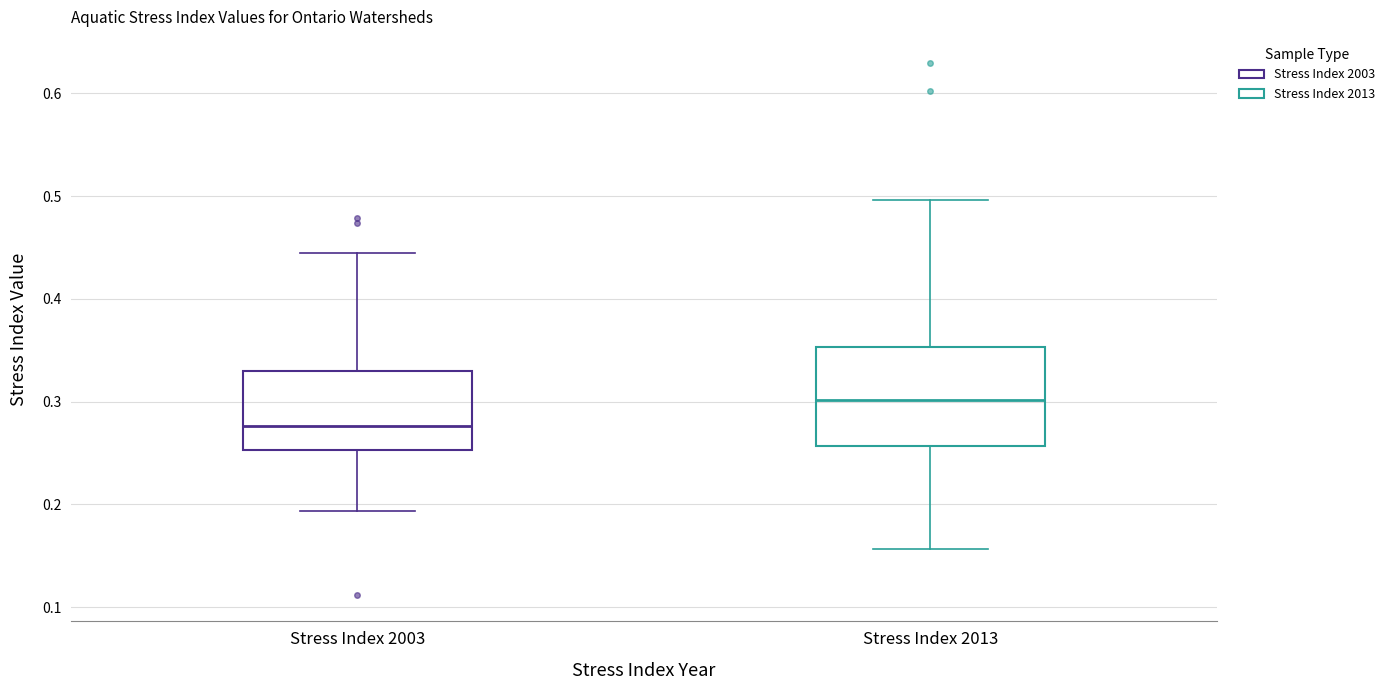

Where is the upper edge of the box for Stress Index 2003 on the y-axis? The values are not printed on the chart, so give them approximately, as read against the axis.

0.33